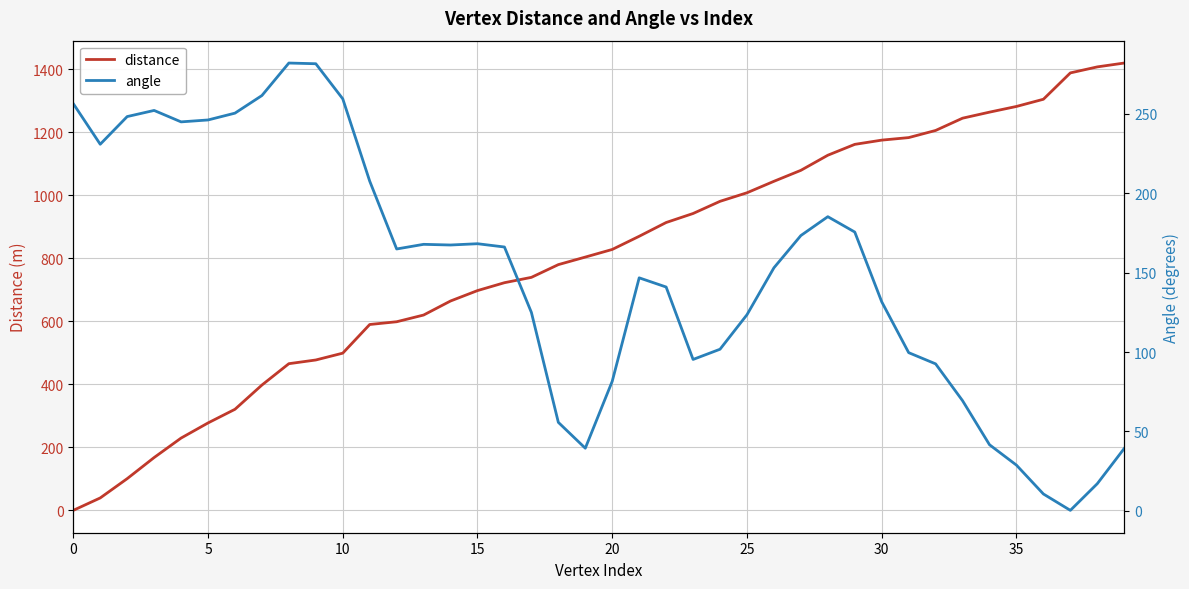

What are all the series names shown in the legend?

distance, angle